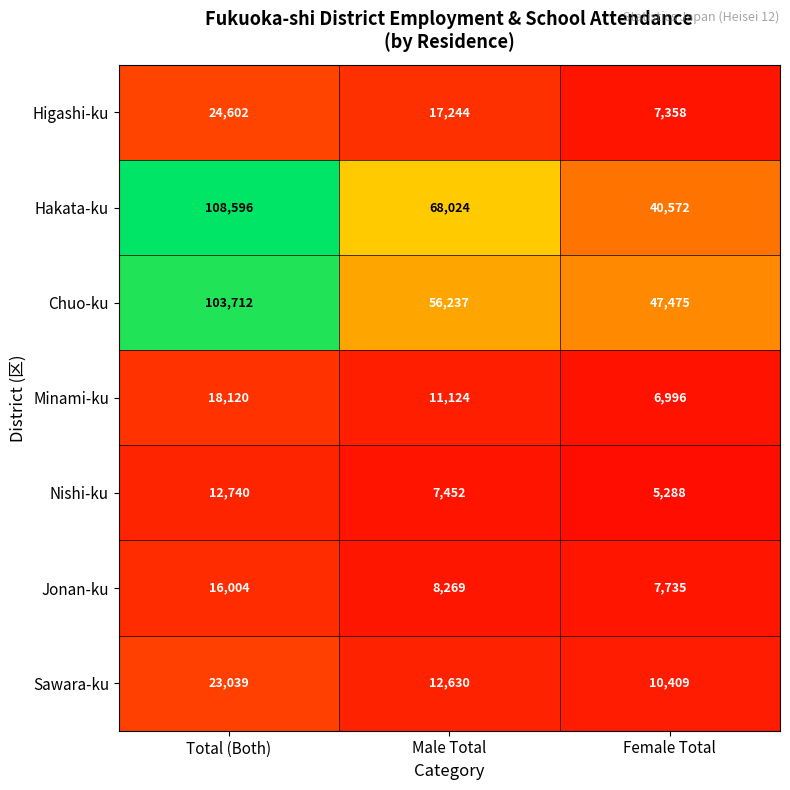

How many series are shown in this chart?

7